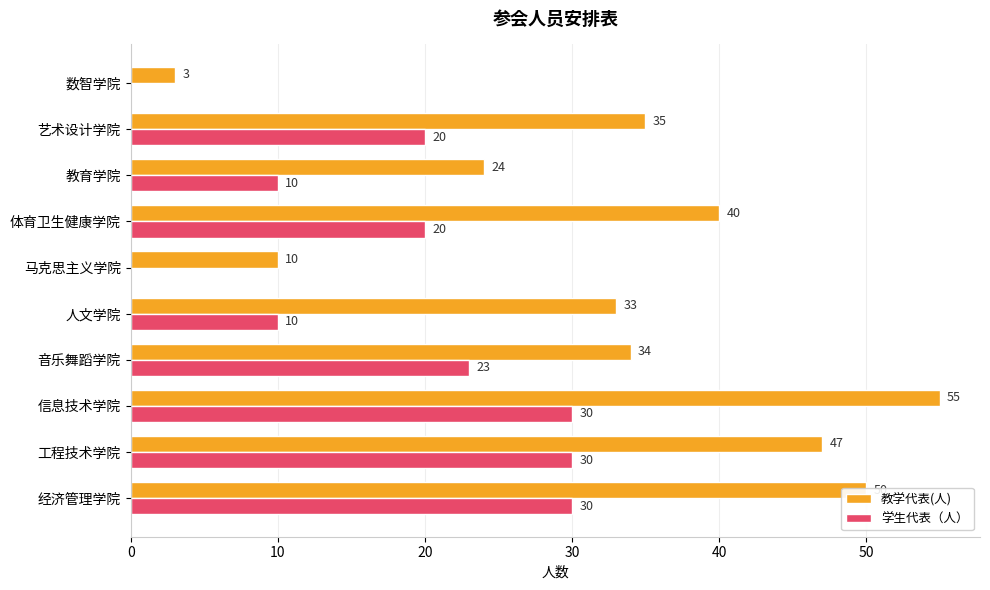

Which label corresponds to the largest value in the chart?

信息技术学院